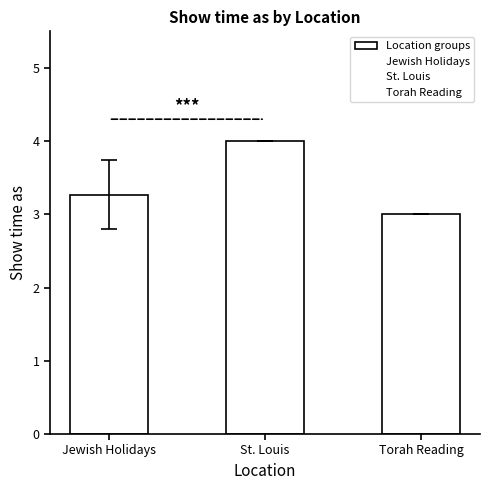

What is the label of the 3rd bar from the left?

Torah Reading